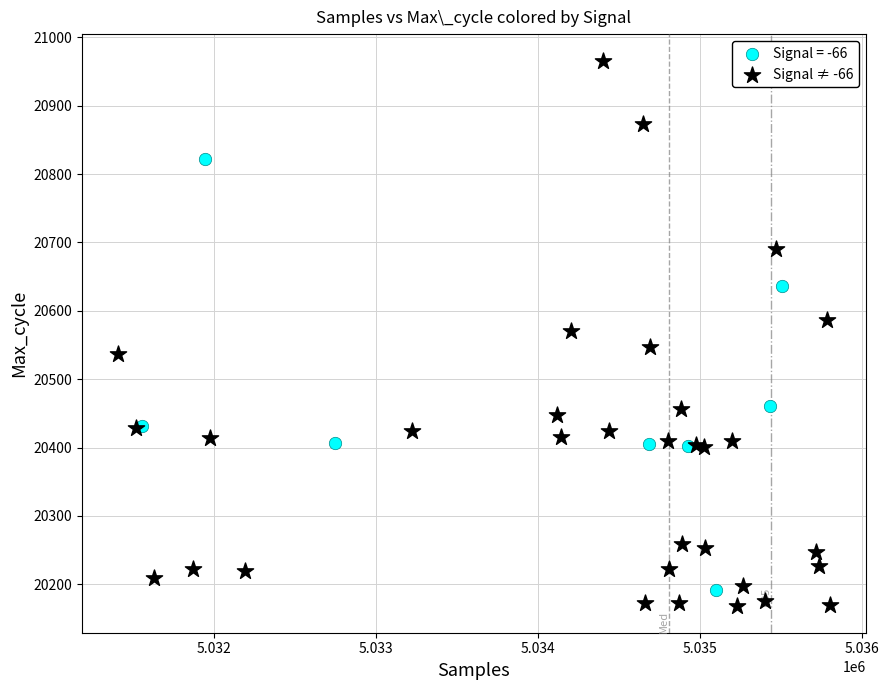

Which series has the largest Y range (max minus min)?

Signal ≠ -66